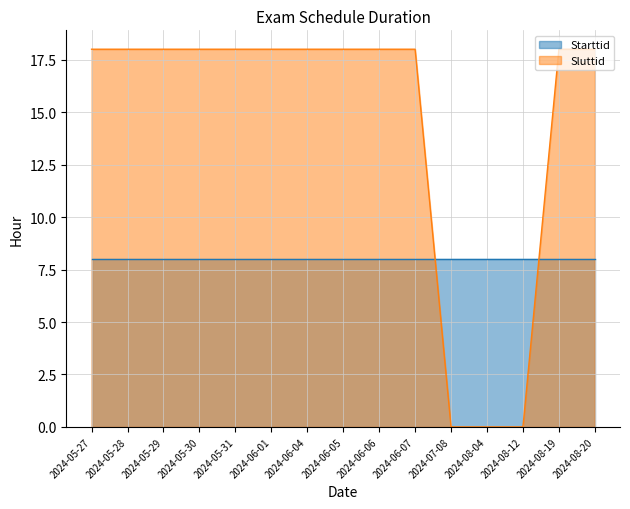

Rank the categories by value from highest to lowest.

2024-05-27, 2024-05-28, 2024-05-29, 2024-05-30, 2024-05-31, 2024-06-01, 2024-06-04, 2024-06-05, 2024-06-06, 2024-06-07, 2024-08-19, 2024-08-20, 2024-07-08, 2024-08-04, 2024-08-12